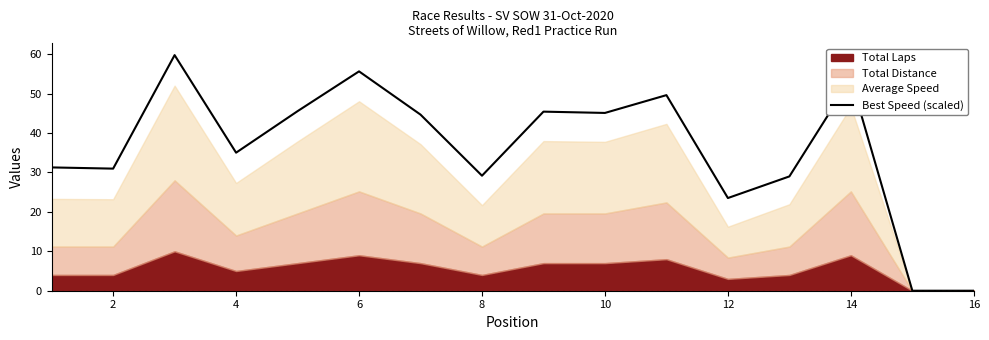

The value of Best Speed (scaled) at 16 is -38.6. True or false?

False